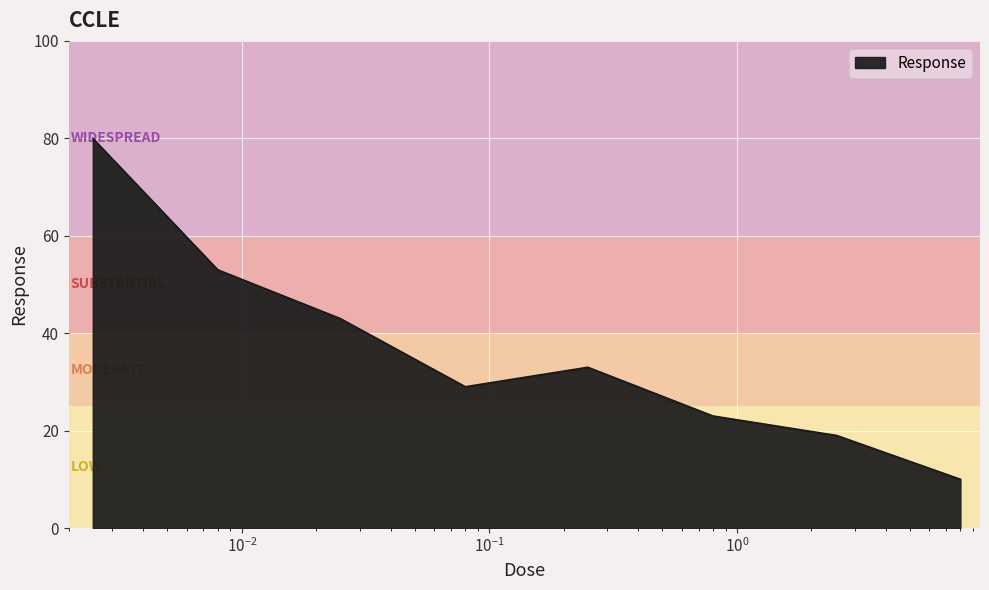

What is the minimum value shown in the chart?

10